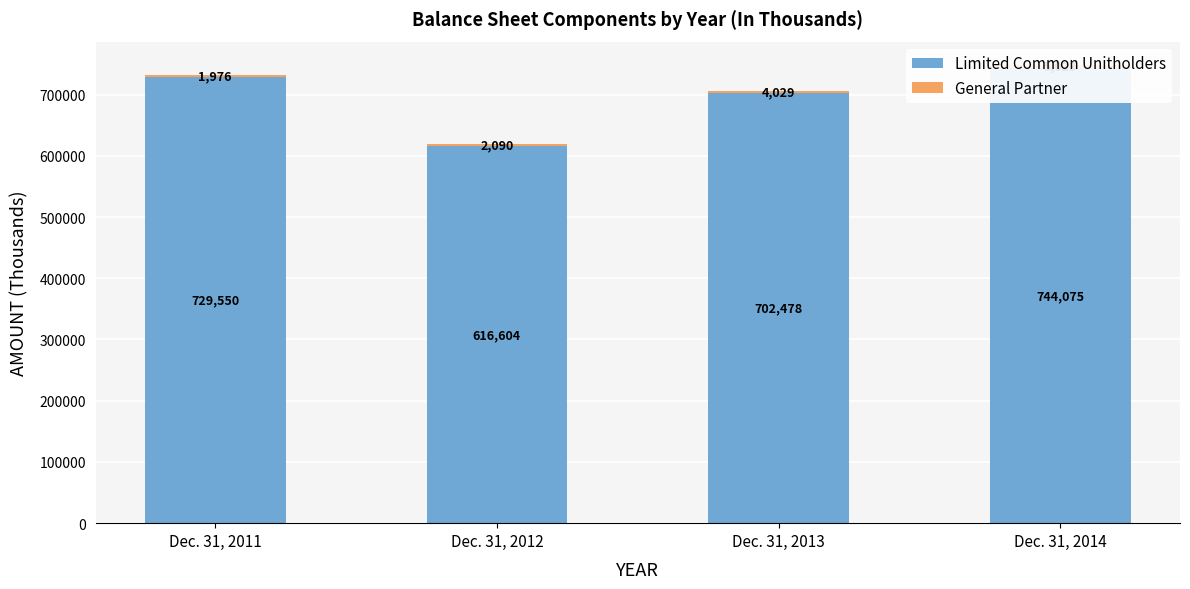

Which series has the largest range (max minus min)?

Limited Common Unitholders